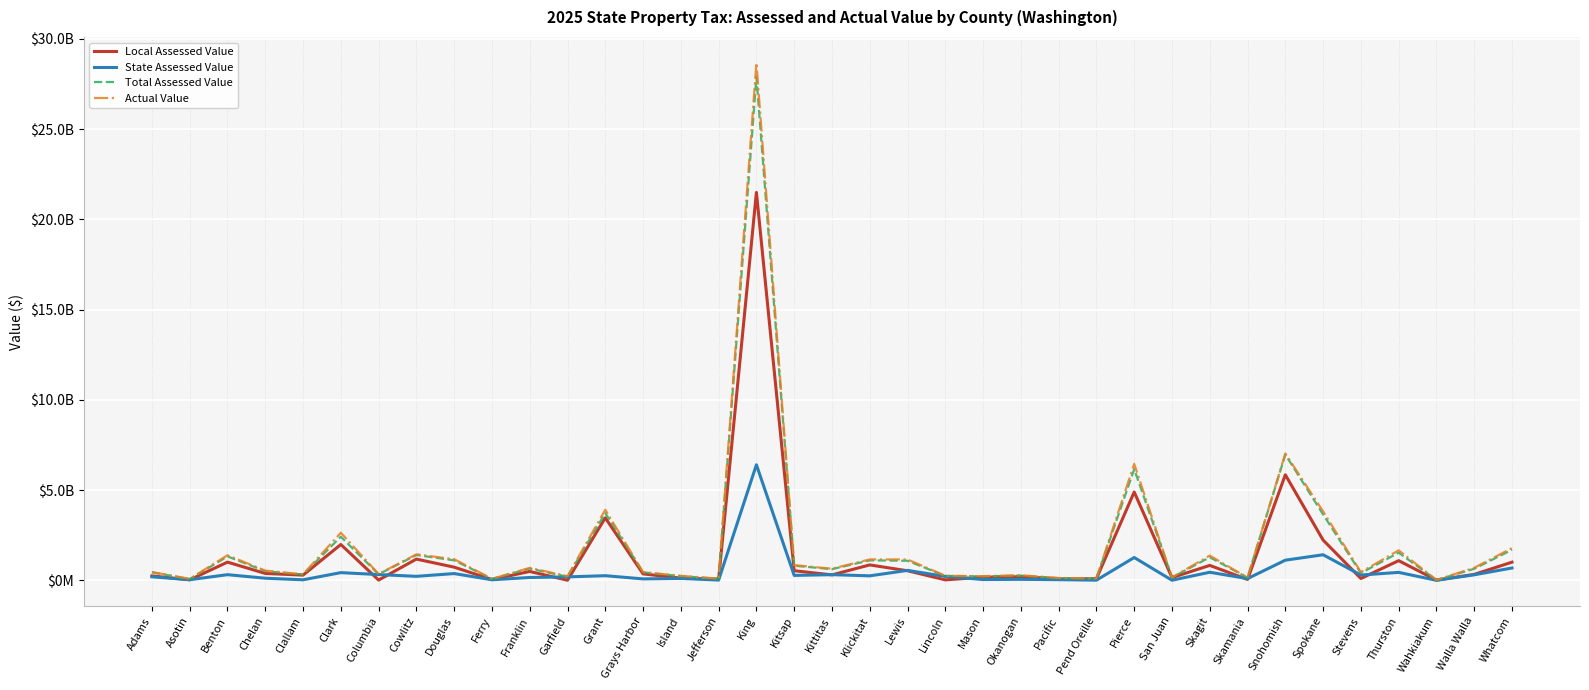

Which label corresponds to the smallest value in the chart?

Wahkiakum